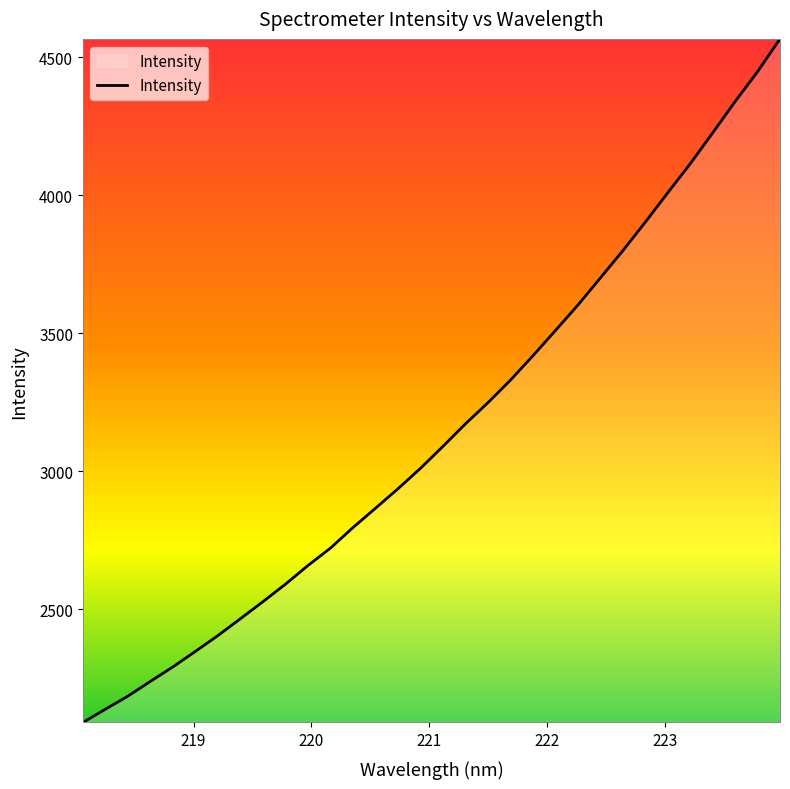

How many values are below 3090?

16